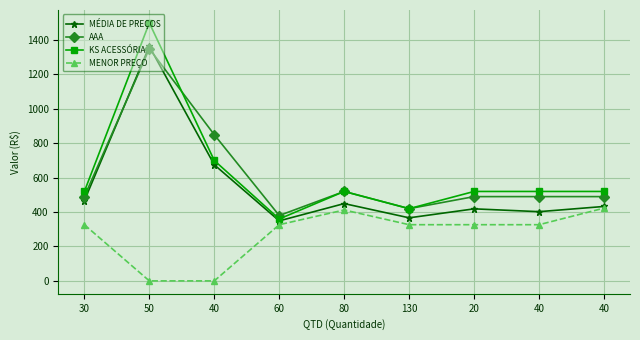

Is the value of MÉDIA DE PREÇOS at 60 greater than the value of MENOR PREÇO at 60?

Yes